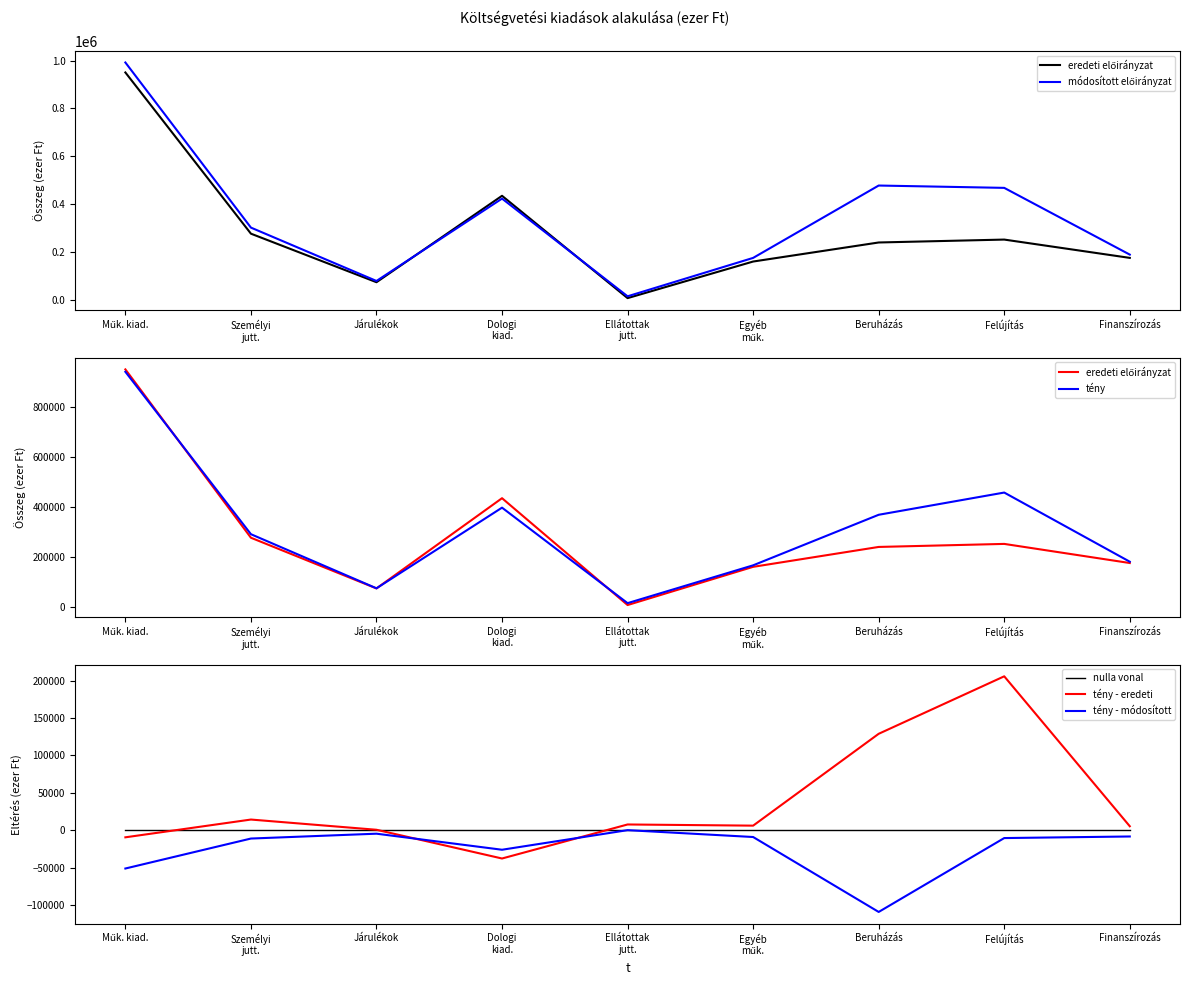

Reading left to right, transcribe all the data shown in this chart.

eredeti előirányzat: Műk. kiad.=950383	Személyi
jutt.=276207	Járulékok=73188	Dologi
kiad.=434597	Ellátottak
jutt.=6700	Egyéb
műk.=159691	Beruházás=239354	Felújítás=251513	Finanszírozás=174956
módosított előirányzat: Műk. kiad.=992086	Személyi
jutt.=301596	Járulékok=78425	Dologi
kiad.=422881	Ellátottak
jutt.=14295	Egyéb
műk.=174889	Beruházás=477493	Felújítás=467733	Finanszírozás=188654
tény: Műk. kiad.=940815	Személyi
jutt.=290389	Járulékok=73701	Dologi
kiad.=396706	Ellátottak
jutt.=14295	Egyéb
műk.=165724	Beruházás=368159	Felújítás=457163	Finanszírozás=180200
nulla vonal: Műk. kiad.=0	Személyi
jutt.=0	Járulékok=0	Dologi
kiad.=0	Ellátottak
jutt.=0	Egyéb
műk.=0	Beruházás=0	Felújítás=0	Finanszírozás=0
tény - eredeti: Műk. kiad.=-9568	Személyi
jutt.=14182	Járulékok=513	Dologi
kiad.=-37891	Ellátottak
jutt.=7595	Egyéb
műk.=6033	Beruházás=128805	Felújítás=205650	Finanszírozás=5244
tény - módosított: Műk. kiad.=-51271	Személyi
jutt.=-11207	Járulékok=-4724	Dologi
kiad.=-26175	Ellátottak
jutt.=0	Egyéb
műk.=-9165	Beruházás=-109334	Felújítás=-10570	Finanszírozás=-8454